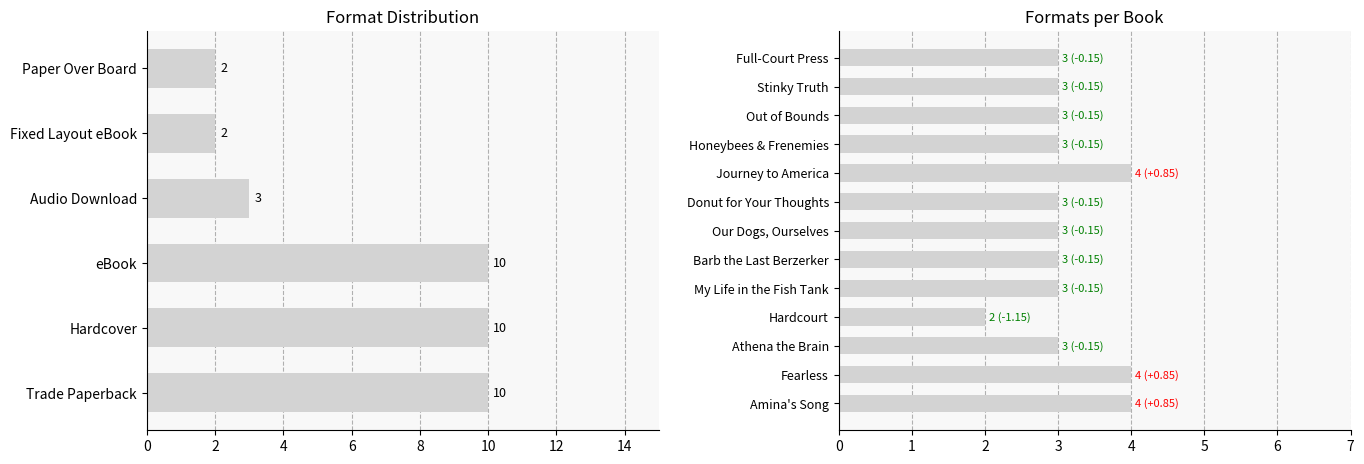

List the labels in order of value, largest first.

Amina's Song, Fearless, Journey to America, Athena the Brain, My Life in the Fish Tank, Barb the Last Berzerker, Our Dogs, Ourselves, Donut for Your Thoughts, Honeybees & Frenemies, Out of Bounds, Stinky Truth, Full-Court Press, Hardcourt